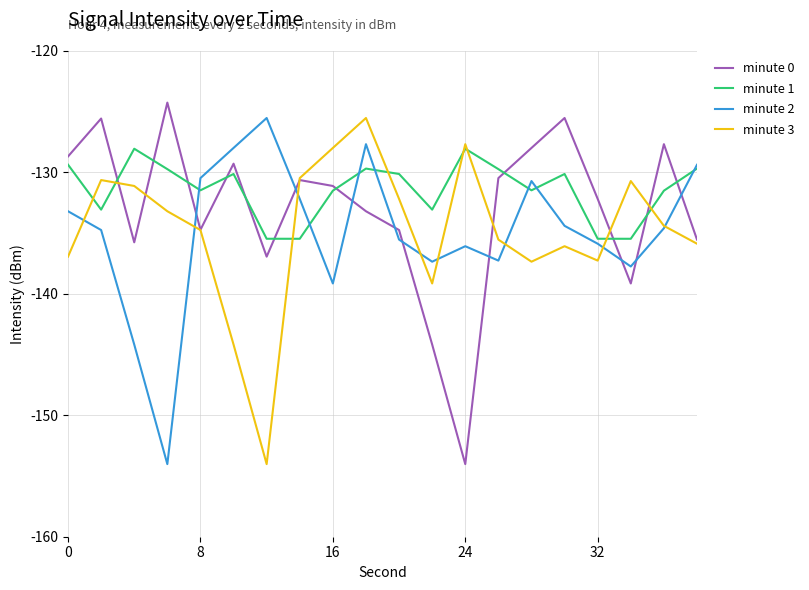

Which series has the largest total across all categories?

minute 1